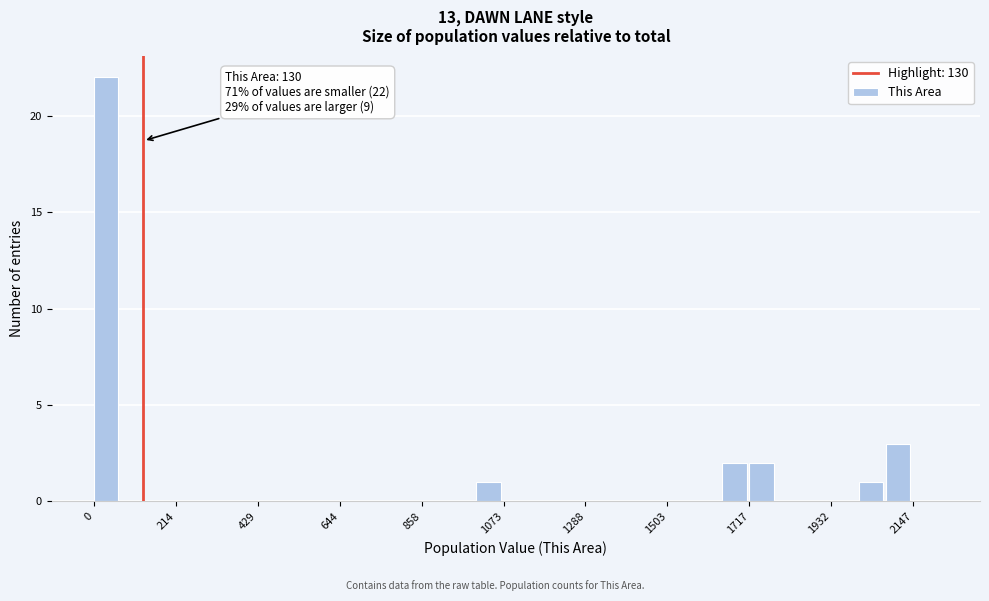

Around what value on the x-axis is the tallest bar? Give the approximate position of its centre, as read against the axis.

50